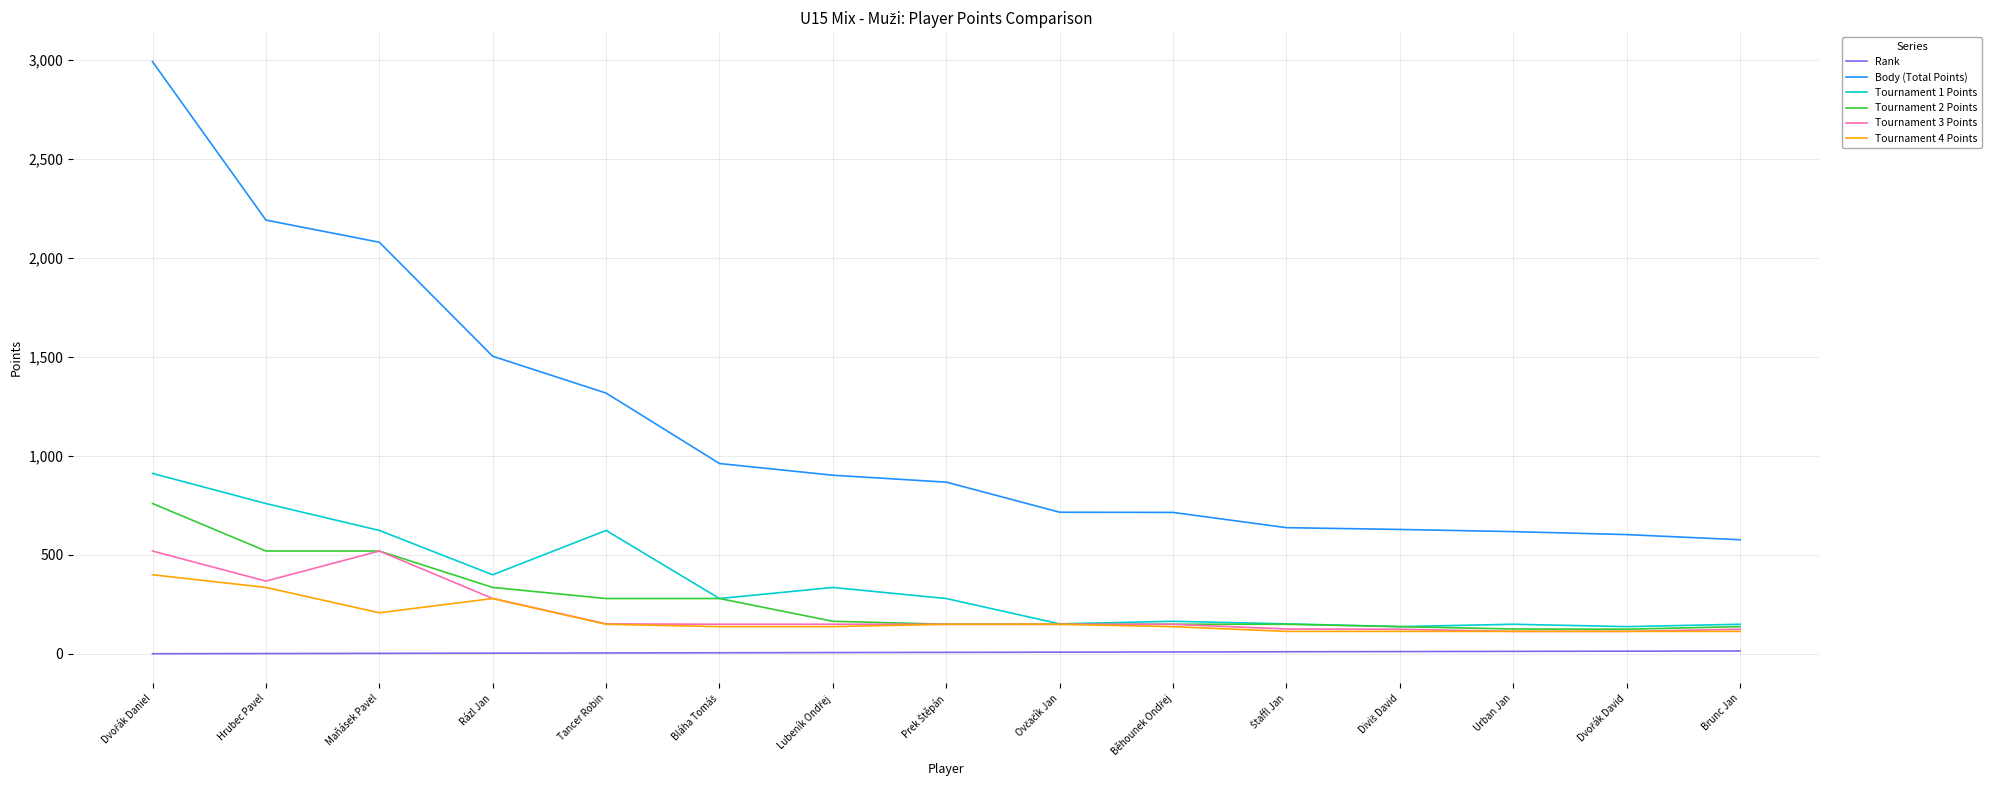

Which series has the largest total across all categories?

Body (Total Points)